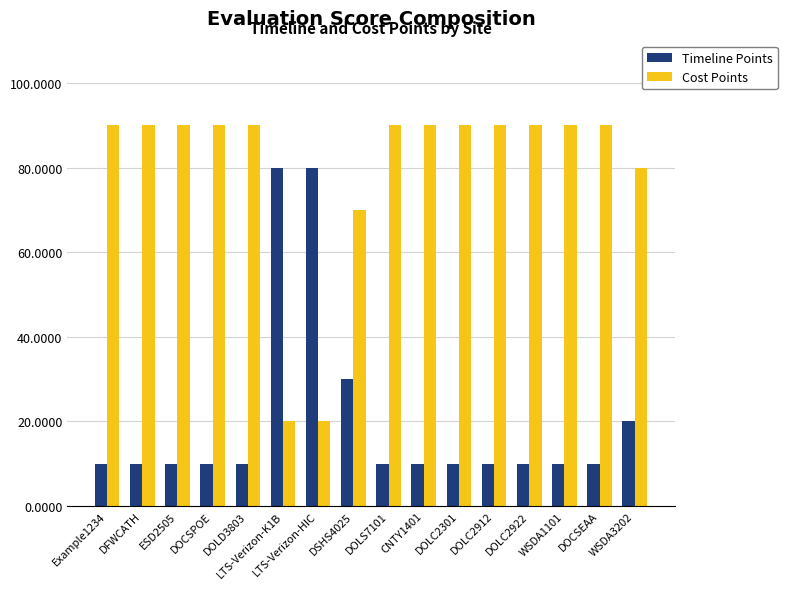

True or false: Cost Points has a value of 70 at DSHS4025.

True